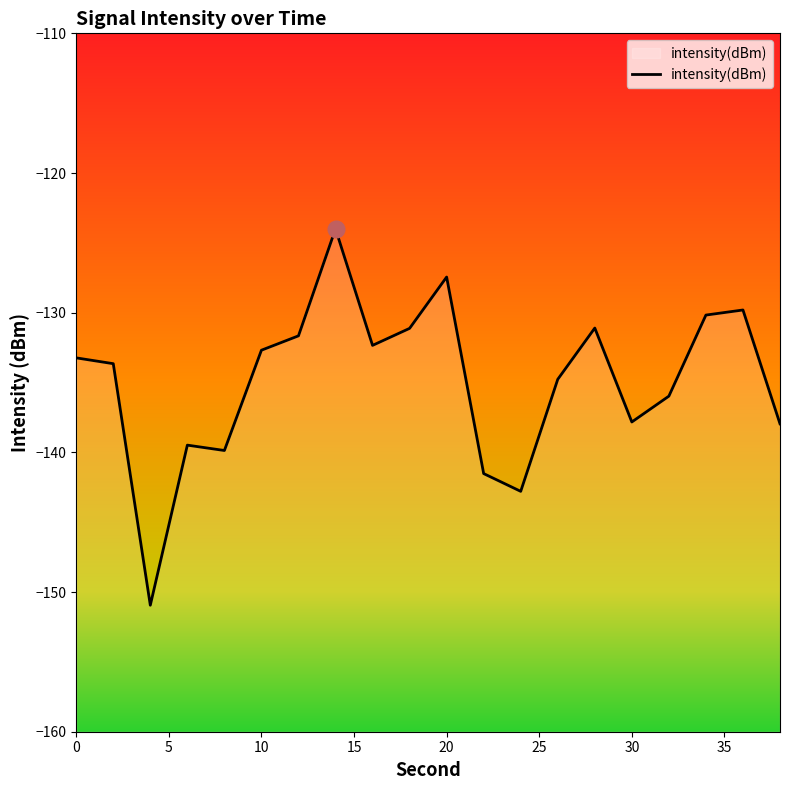

Reading left to right, list all the values displayed in this chart.

-133.2	-133.7	-150.9	-139.5	-139.9	-132.7	-131.7	-124.0	-132.3	-131.1	-127.4	-141.5	-142.8	-134.8	-131.1	-137.8	-136.0	-130.2	-129.8	-138.0